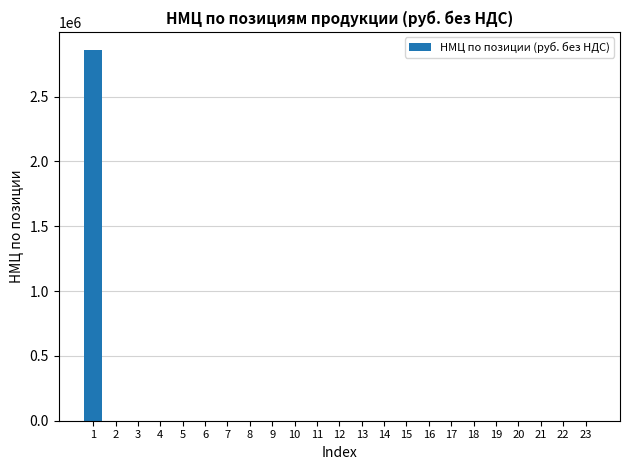

Reading left to right, what are all the values shown in this chart?

2855911.7	0.0	0.0	0.0	0.0	0.0	0.0	0.0	0.0	0.0	0.0	0.0	0.0	0.0	0.0	0.0	0.0	0.0	0.0	0.0	0.0	0.0	0.0